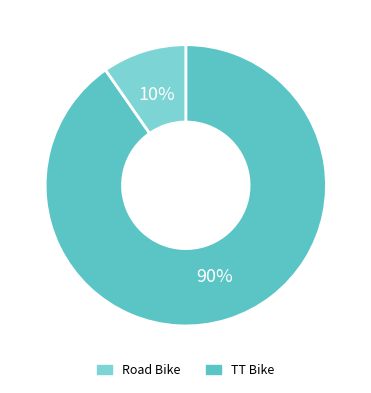

Does any single category account for the majority?

Yes